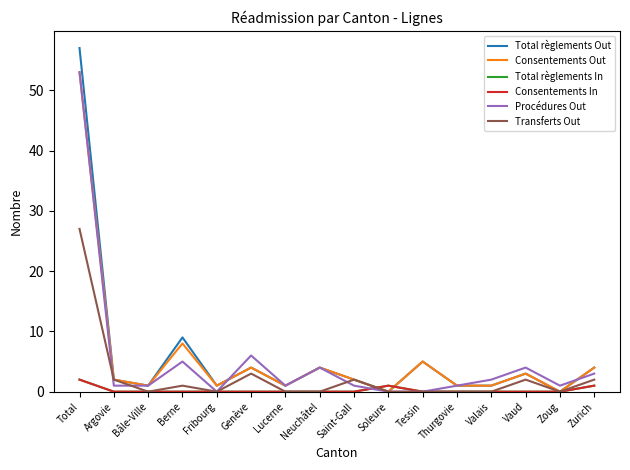

Where is Total règlements In nearest to the value 1?

Soleure